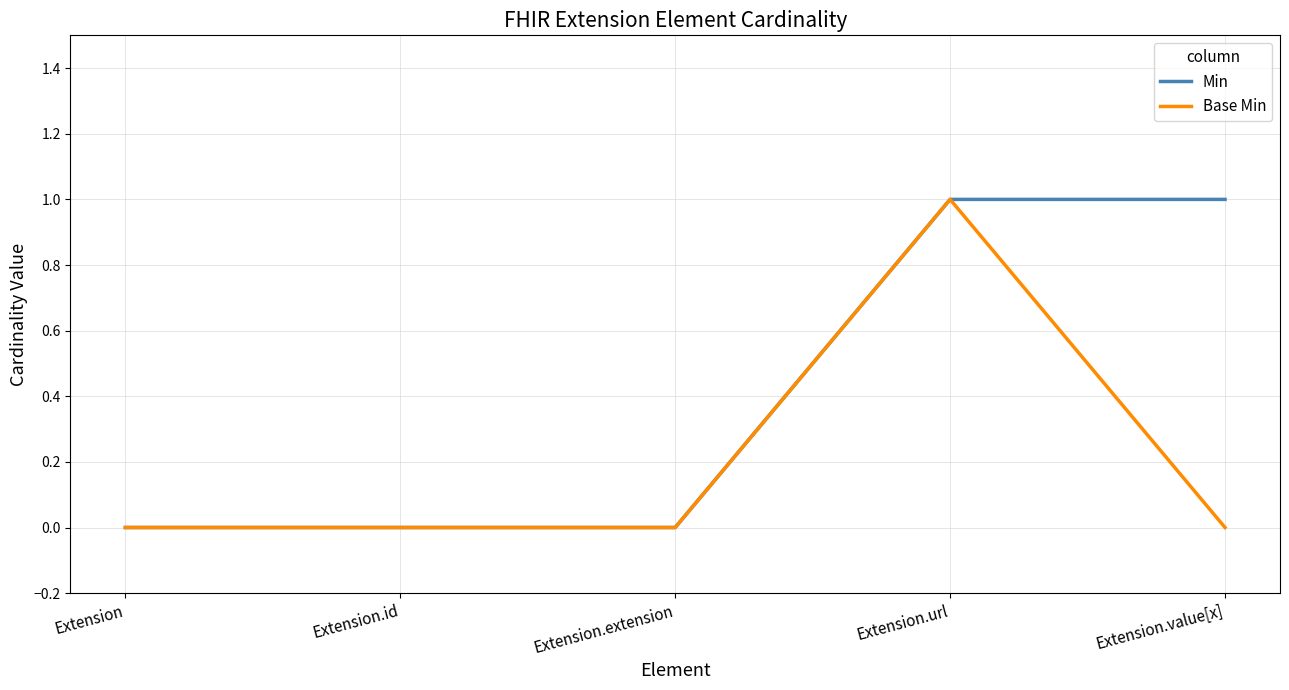

Does the chart display data point markers on the line(s)?

No